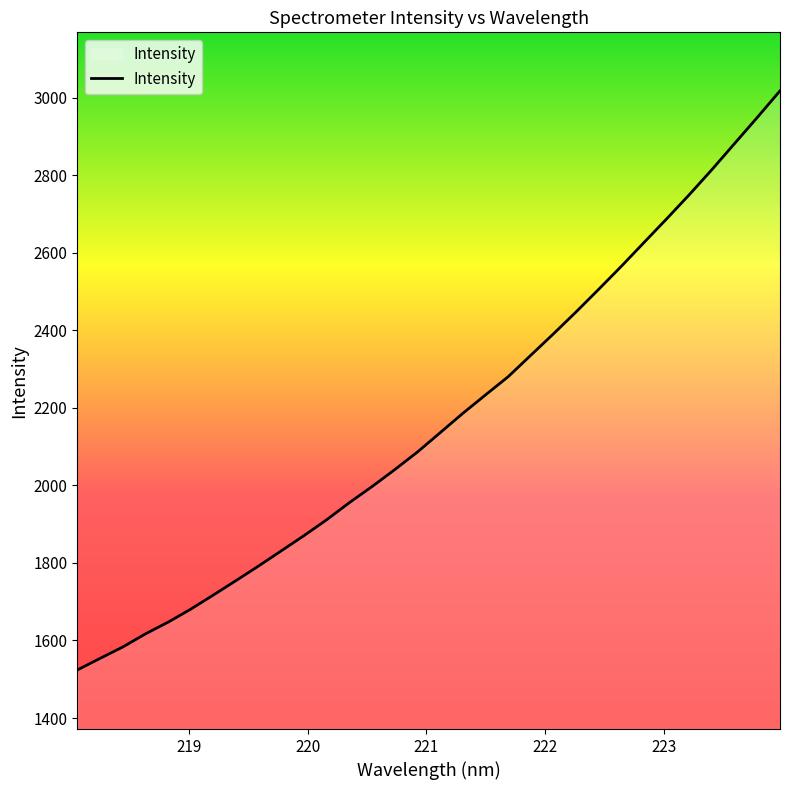

What is the smallest value displayed?

1524.0